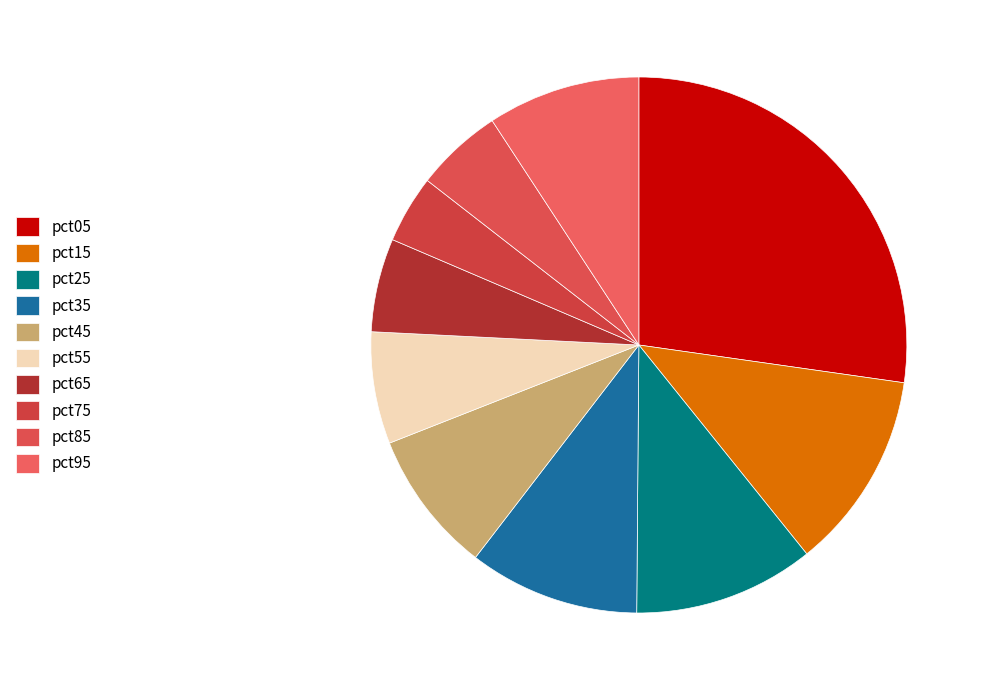

Count the number of slices in the pie.

10